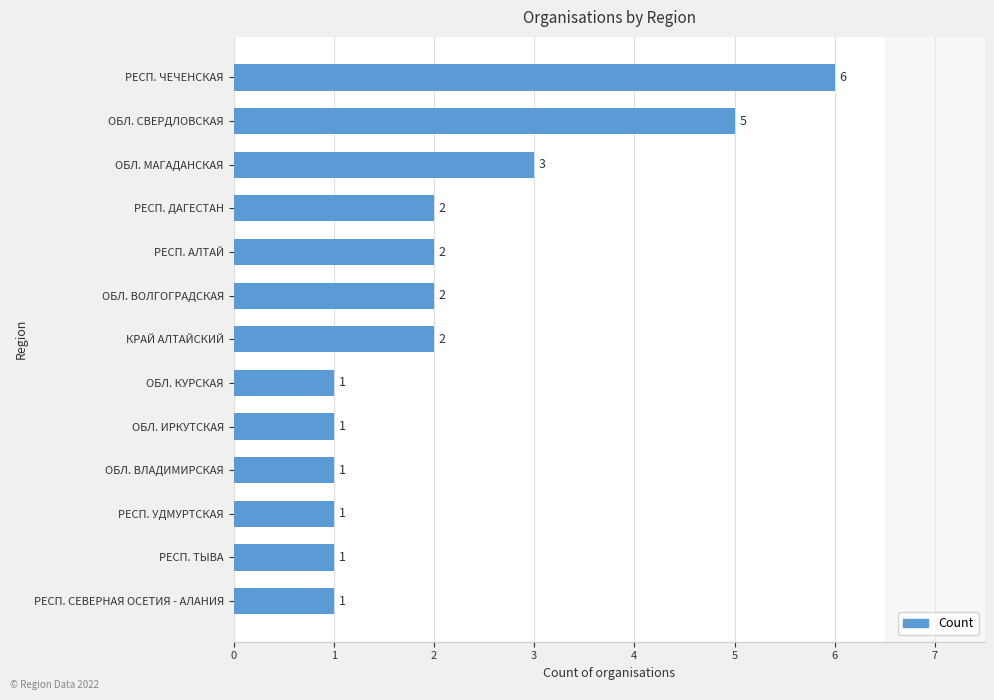

Approximately how many times larger is the value at ОБЛ. ИРКУТСКАЯ compared to ОБЛ. ВОЛГОГРАДСКАЯ?

0.5